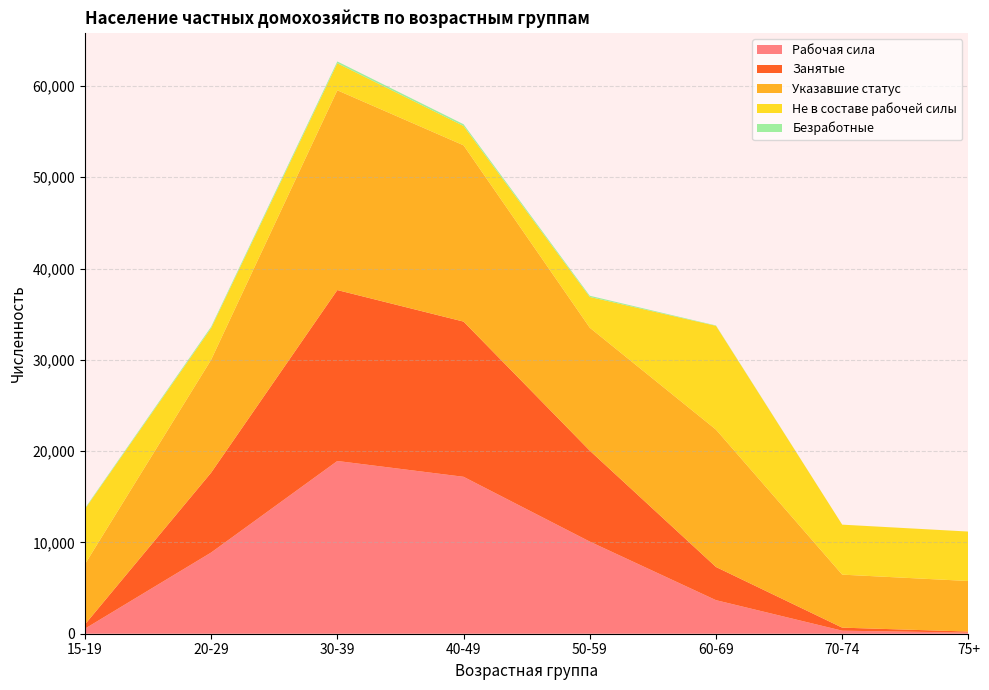

Reading left to right, list all the values displayed in this chart.

Рабочая сила: 552	8894	18921	17190	10093	3676	333	121
Занятые: 462	8745	18723	17000	9961	3633	332	119
Указавшие статус: 6596	12366	21882	19308	13464	15045	5807	5535
Не в составе рабочей силы: 6044	3472	2961	2118	3371	11369	5474	5414
Безработные: 90	149	198	190	132	43	1	2